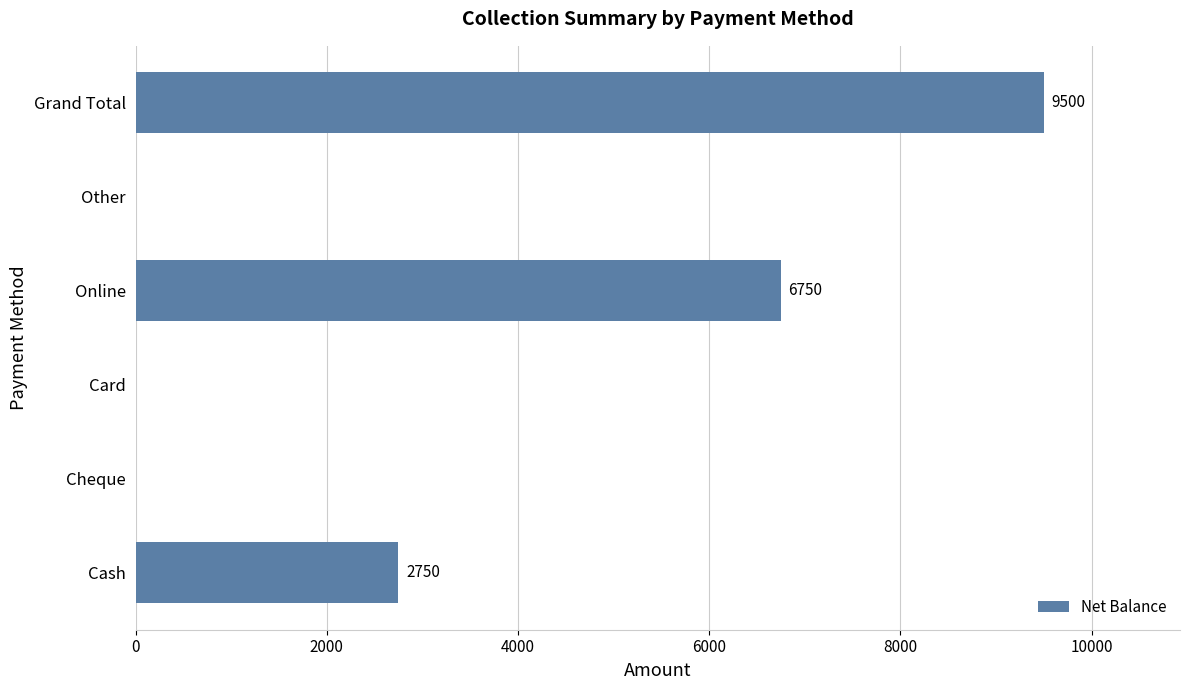

True or false: the data shows -5176 at Card.

False